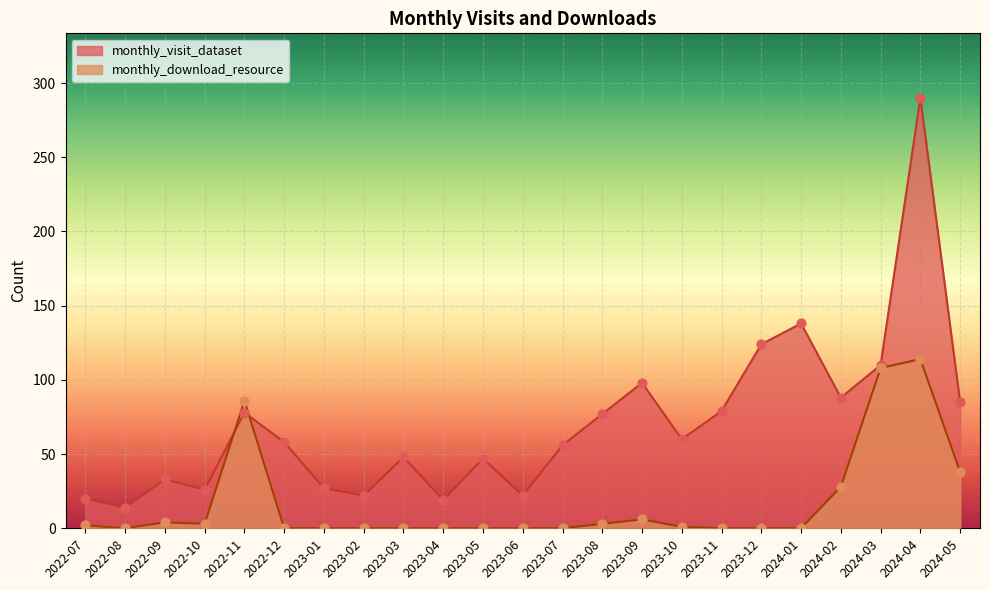

What is the total value across all series at 2023-12?

124